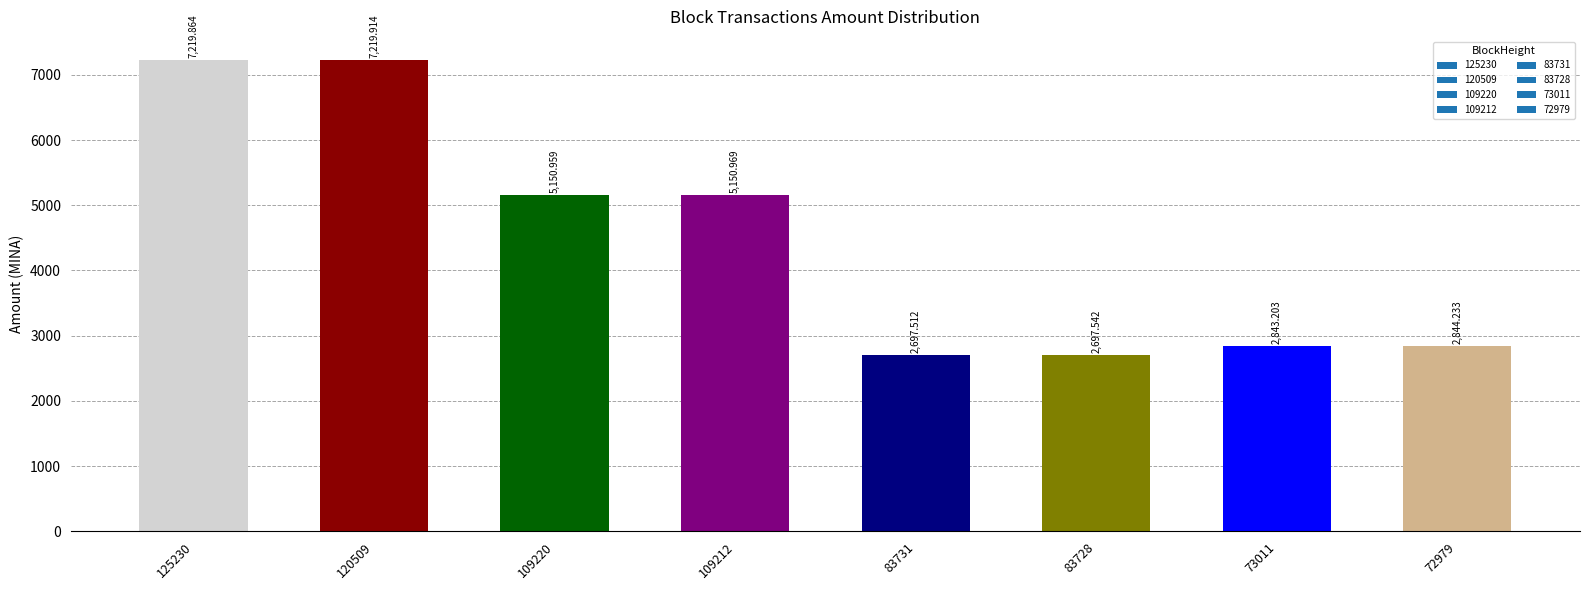

How many categories are shown in the chart?

8